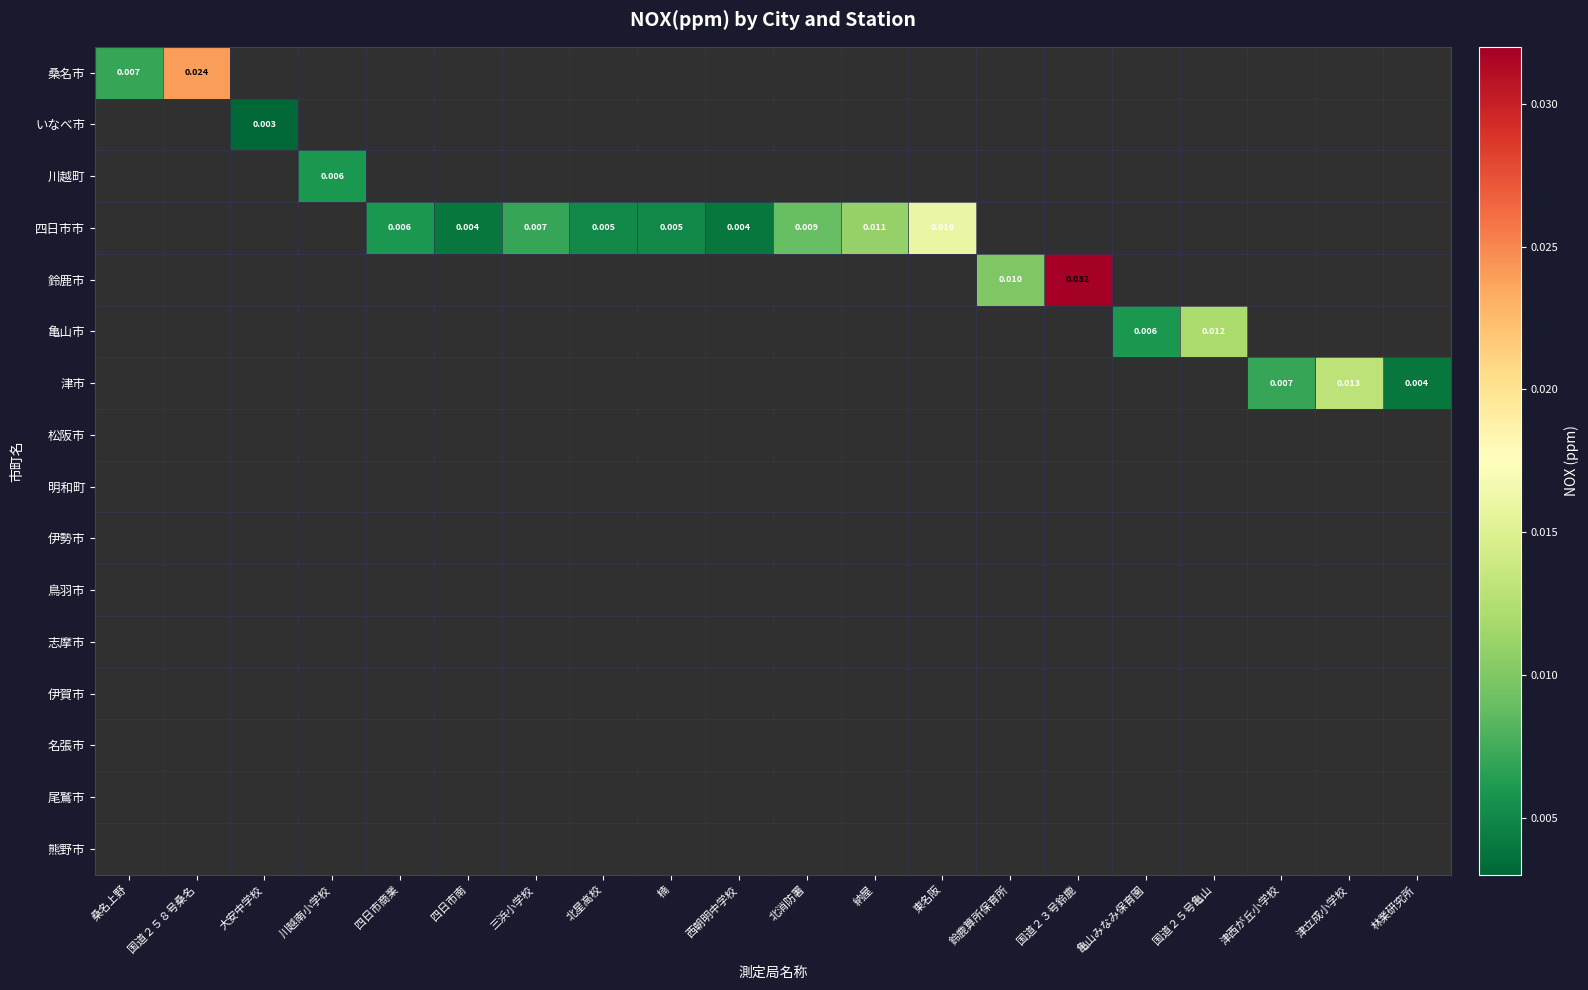

At how many categories does at least one series exceed 0?

20